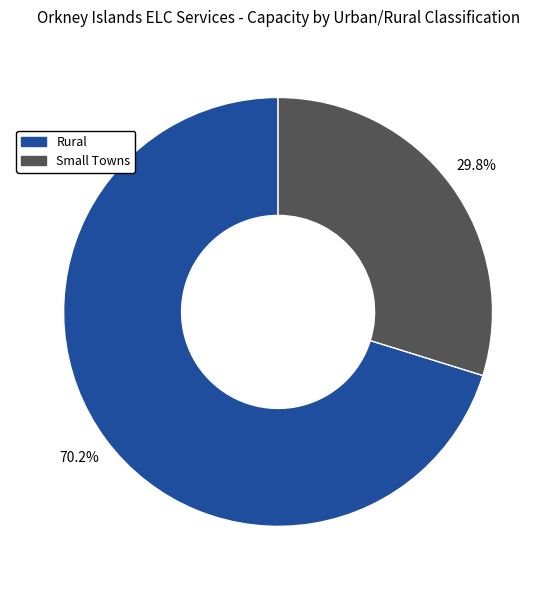

Does any single category account for the majority?

Yes